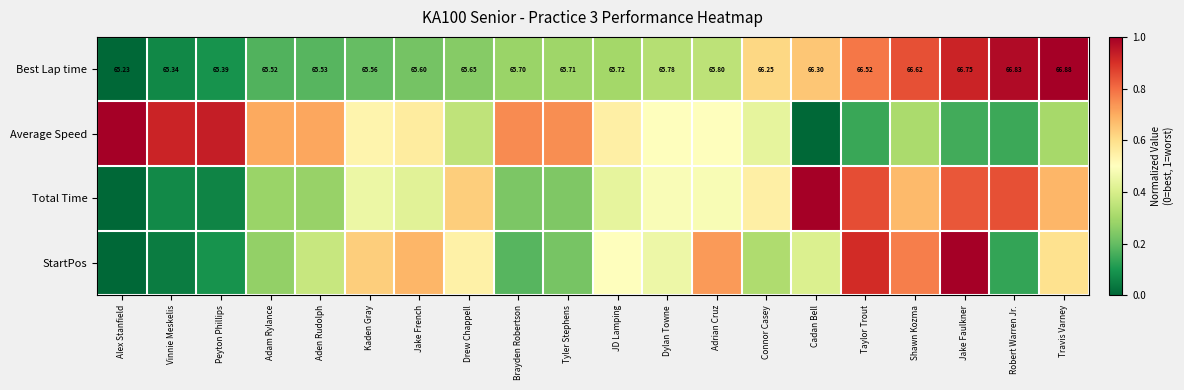

How many positive values does the Average Speed series have?

19